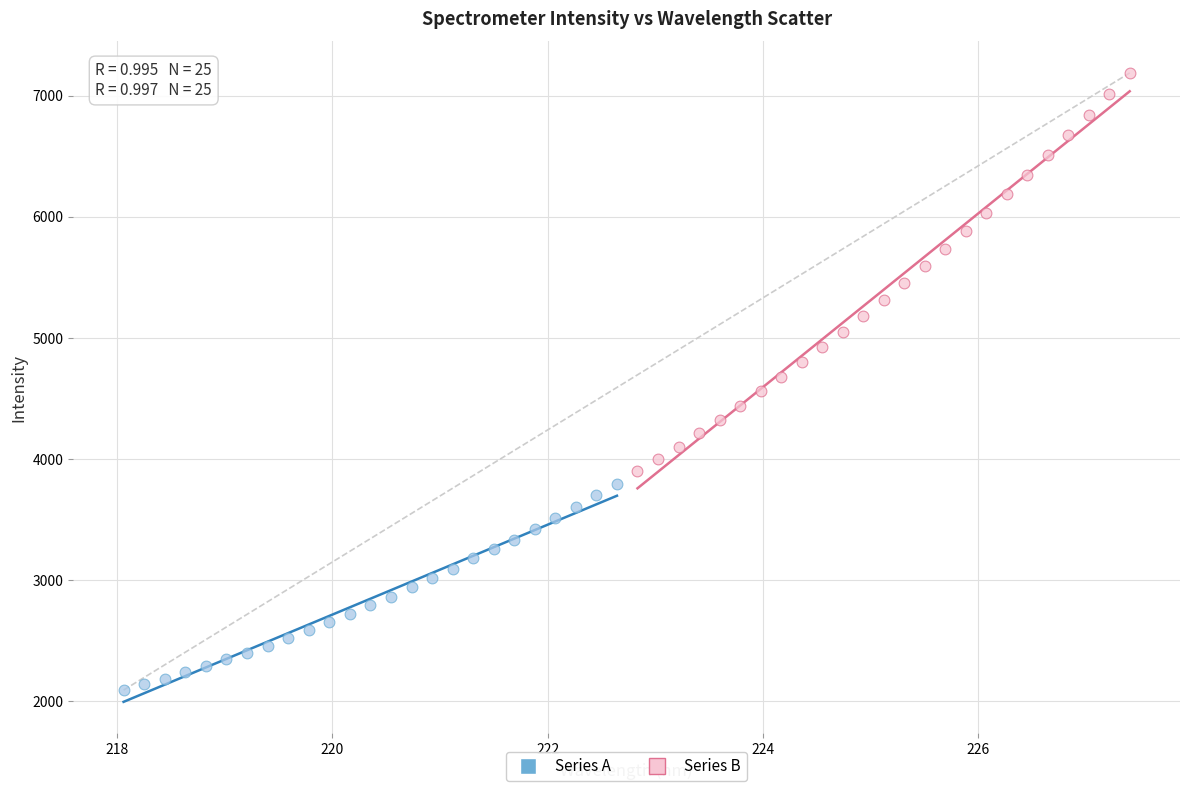

Which series has the widest spread of Y values?

Series B